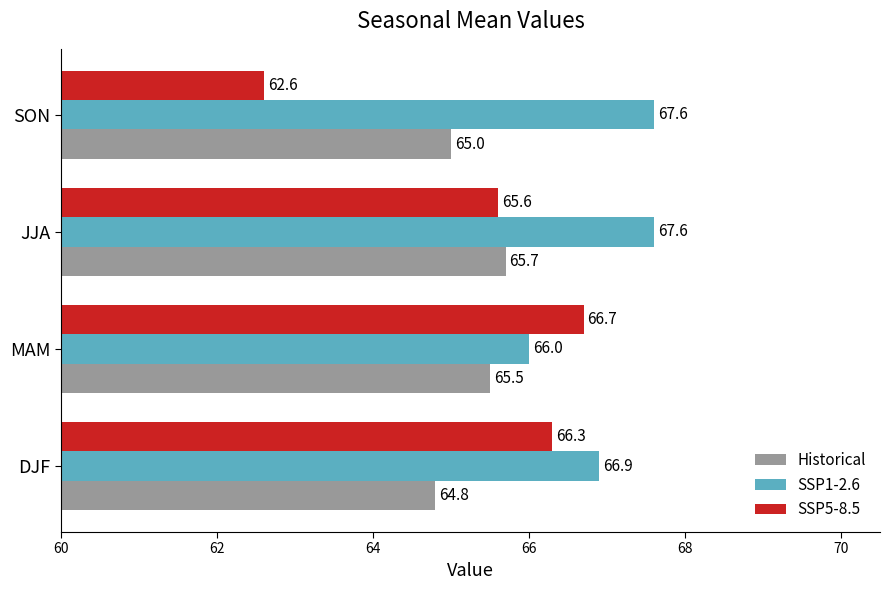

What are all the series names shown in the legend?

Historical, SSP1-2.6, SSP5-8.5